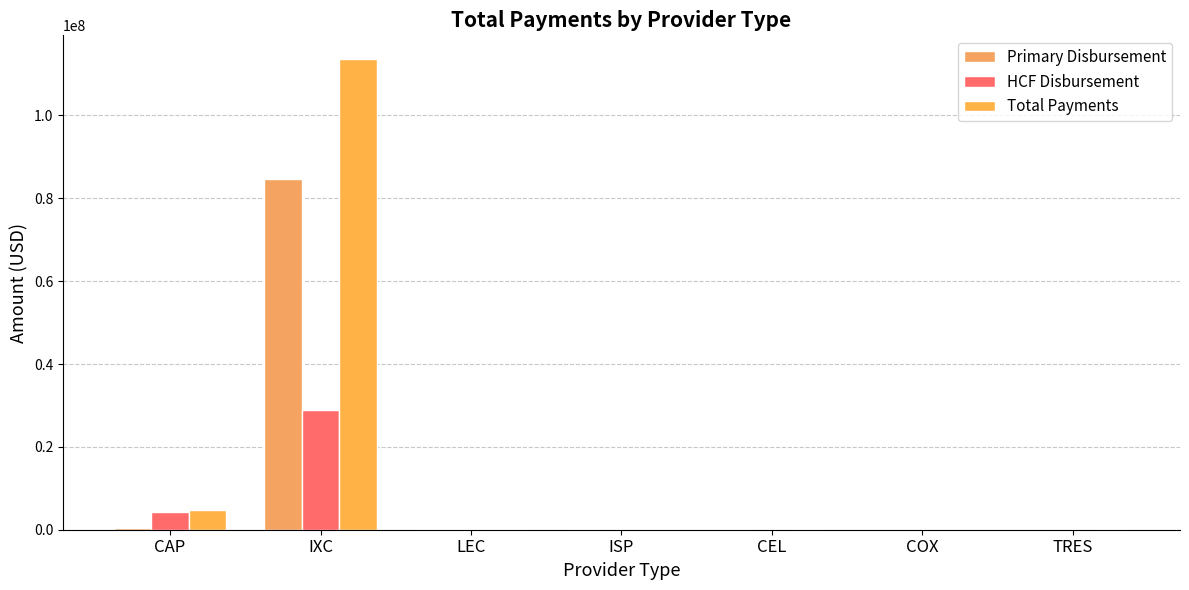

Does the chart contain stacked bars?

No